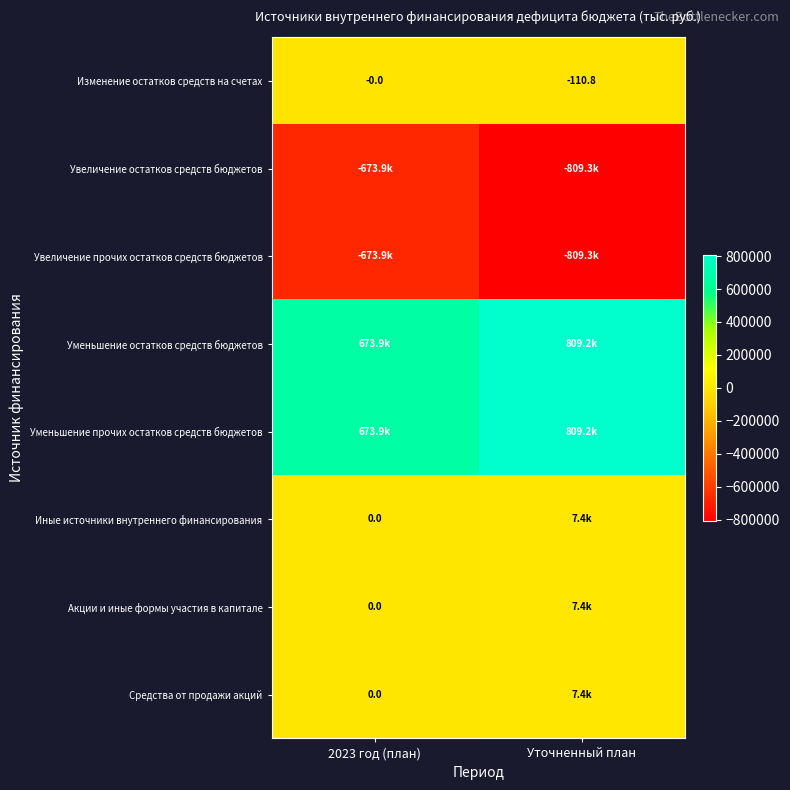

What is the sum of all Уменьшение остатков средств бюджетов values?

1483094.0